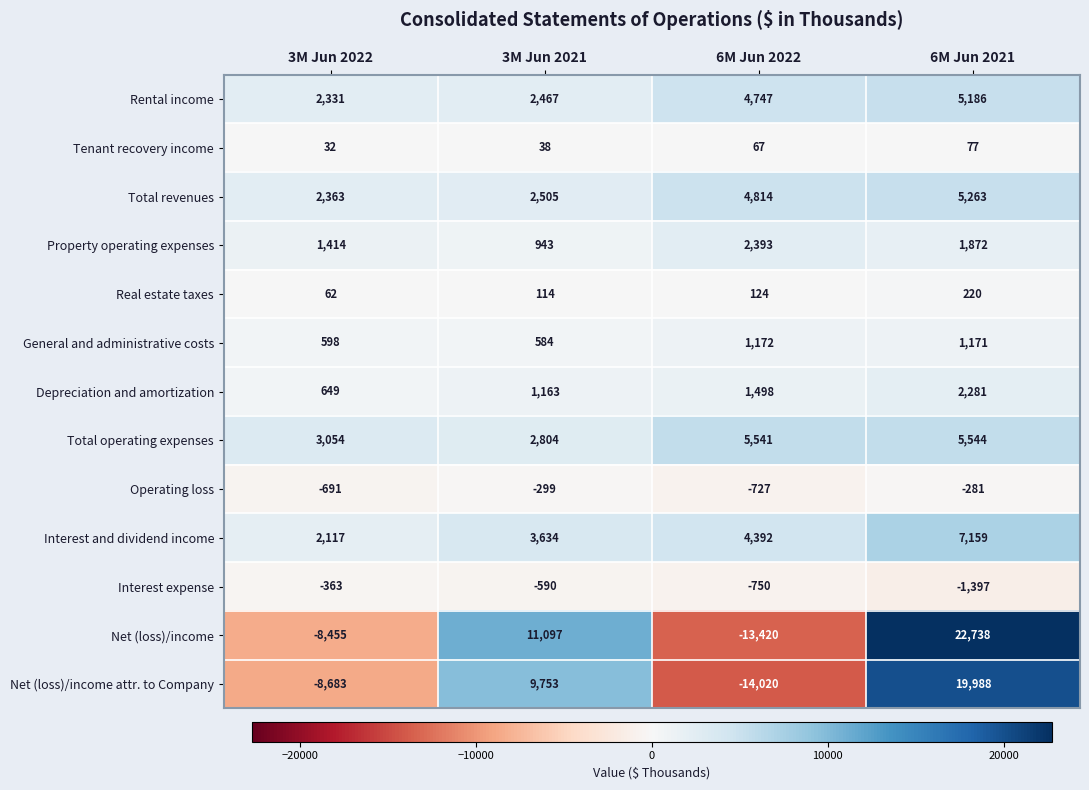

How many categories are shown in the chart?

4